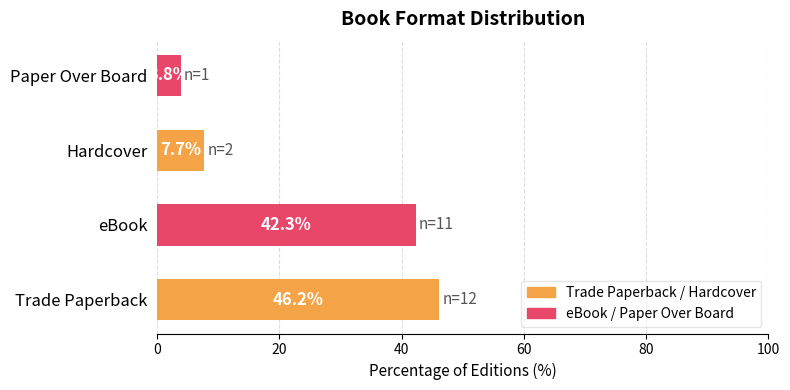

Which has a higher value, Paper Over Board or eBook?

eBook